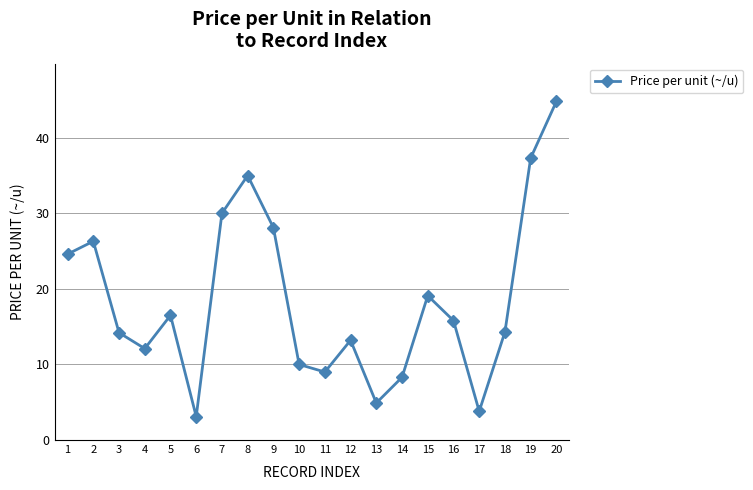

The value at 2 is 12.6. True or false?

False